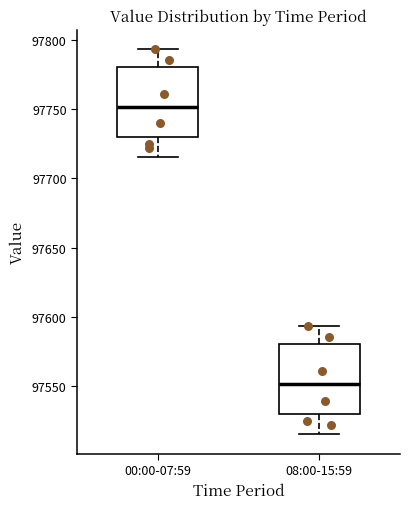

Reading left to right, transcribe this box plot: for each box, give where its median line is, the range the box spans, and where its two whiskers end, as read against the y-axis. The values are not printed on the chart, so give them approximately, as read against the axis.

00:00-07:59: median 97750, box 97730 to 97780, whiskers 97715 to 97795
08:00-15:59: median 97550, box 97530 to 97580, whiskers 97515 to 97595